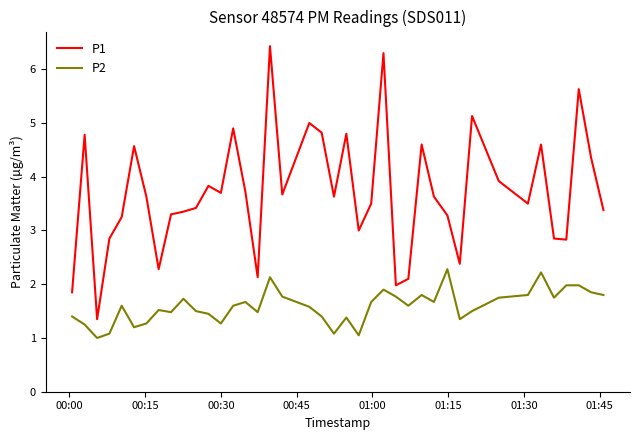

Which series has the widest spread of values?

P1